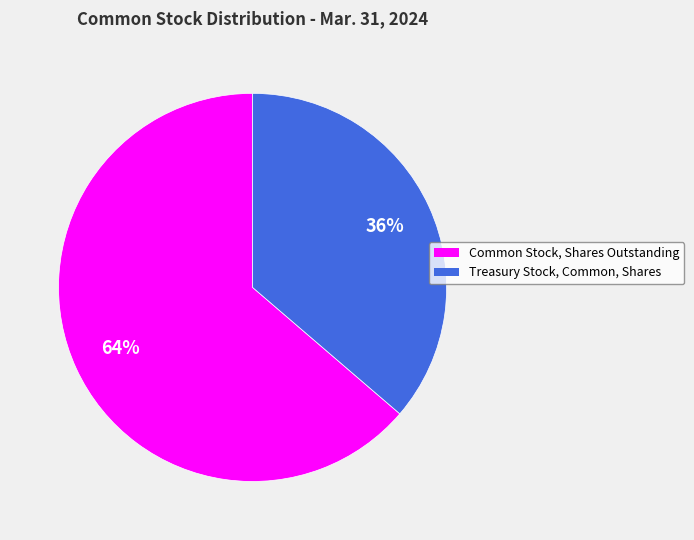

Do Treasury Stock, Common, Shares and Common Stock, Shares Outstanding together represent more than half of the pie?

Yes